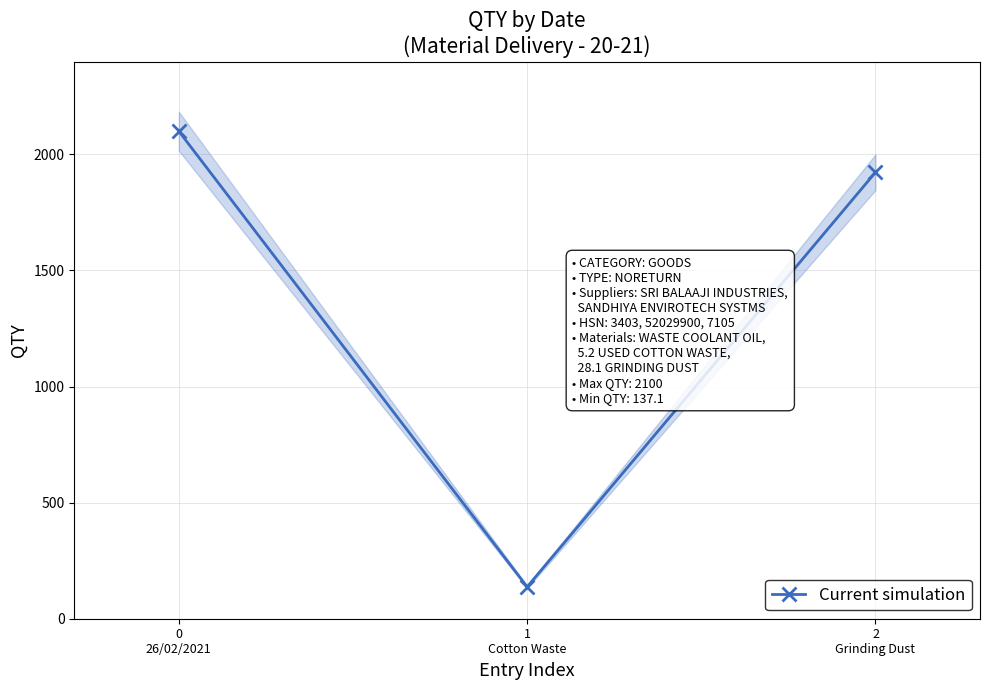

At which label does the data first exceed 1922?

0
26/02/2021